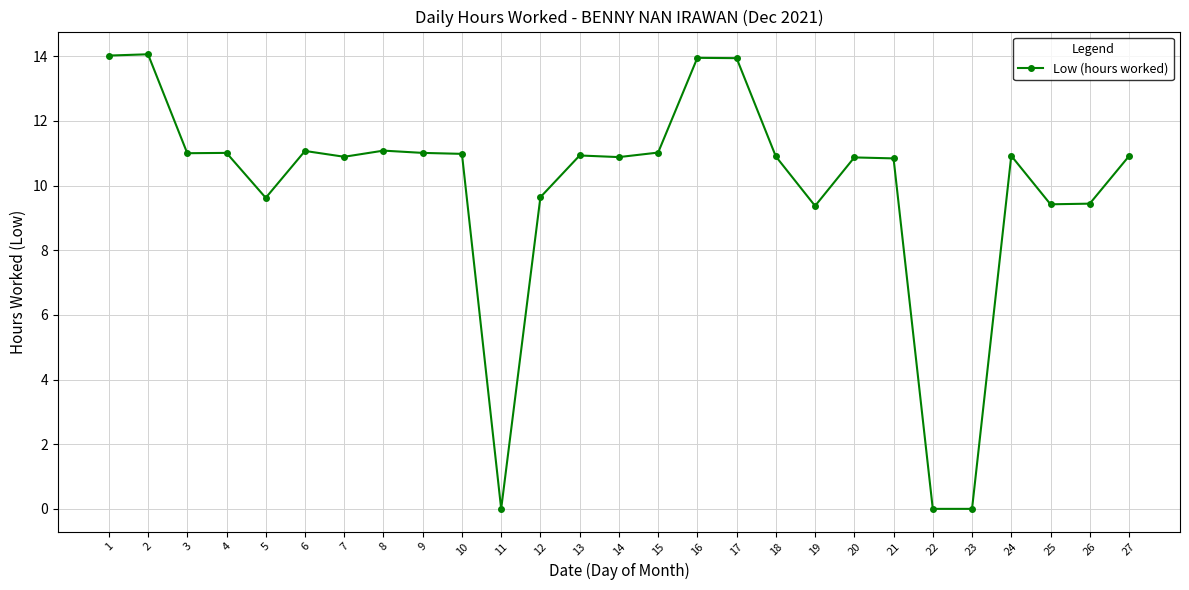

What is the maximum value shown in the chart?

14.1